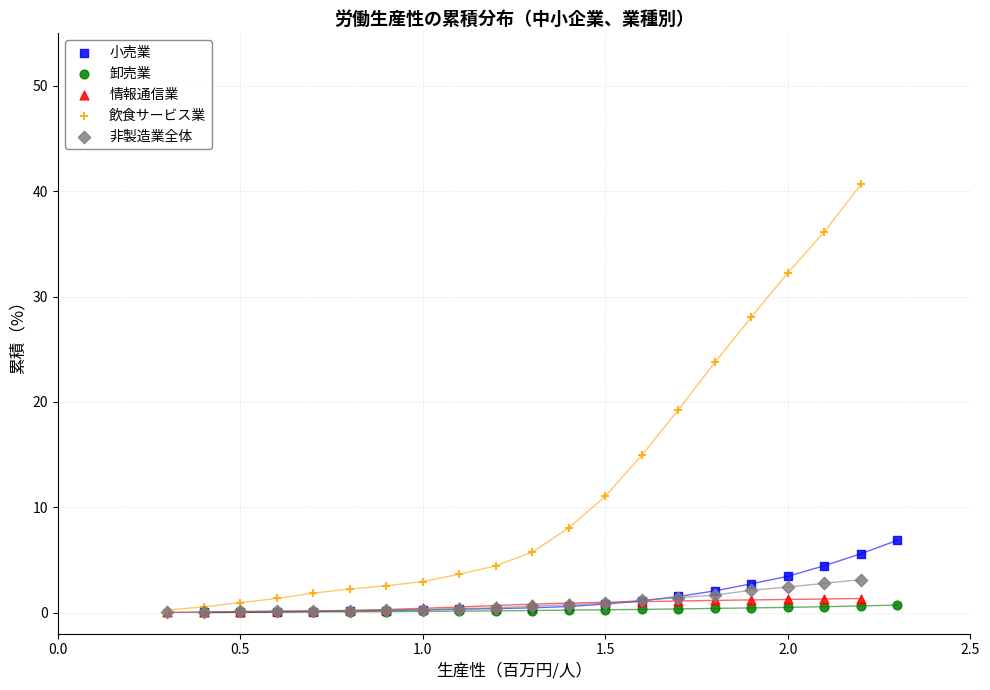

Which series has the widest spread of Y values?

飲食サービス業